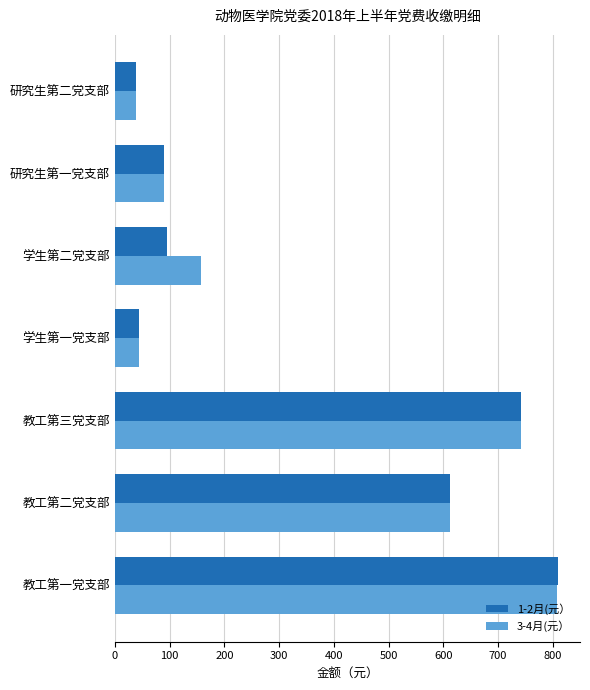

The 1-2月(元） series shows 611.8 at 教工第二党支部. True or false?

True